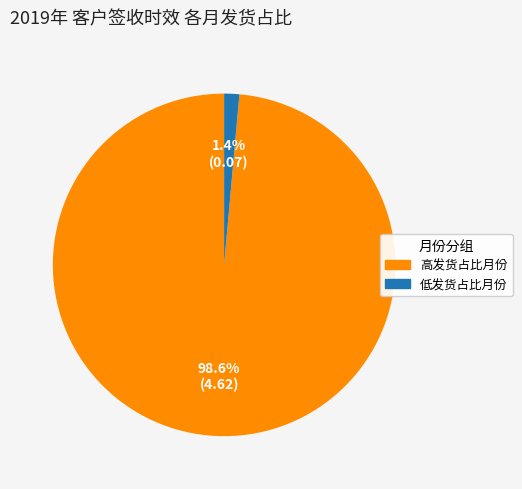

Is there any slice that represents more than half of the pie?

Yes